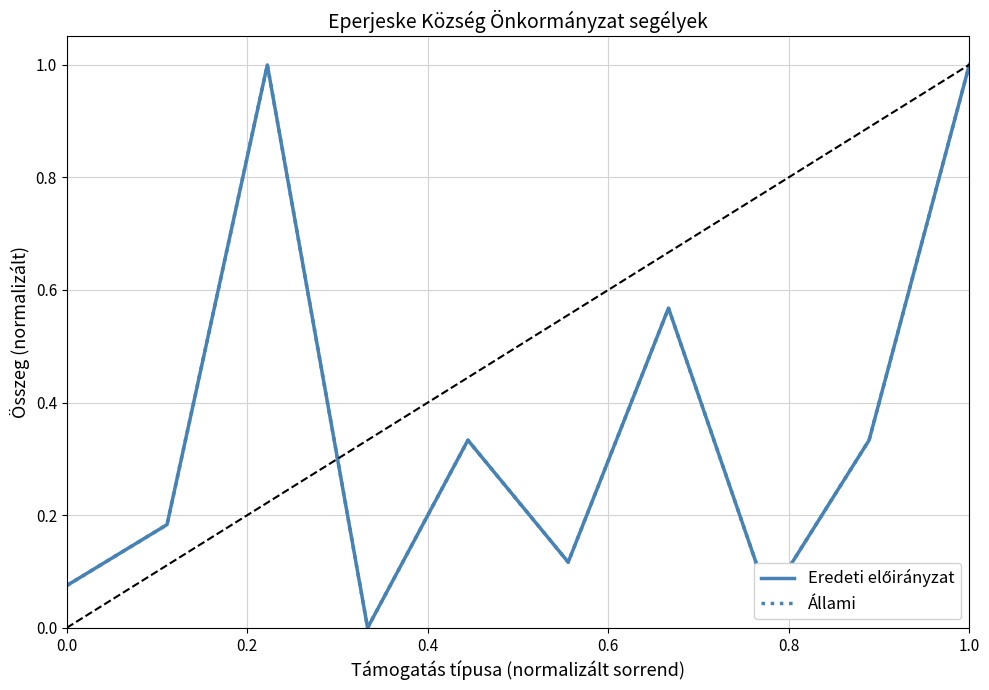

Reading left to right, what are all the values shown in this chart?

Eredeti előirányzat: 0.1	0.2	1.0	0.0	0.3	0.1	0.6	0.0	0.3	1.0
Állami: 0.1	0.2	1.0	0.0	0.3	0.1	0.6	0.0	0.3	1.0